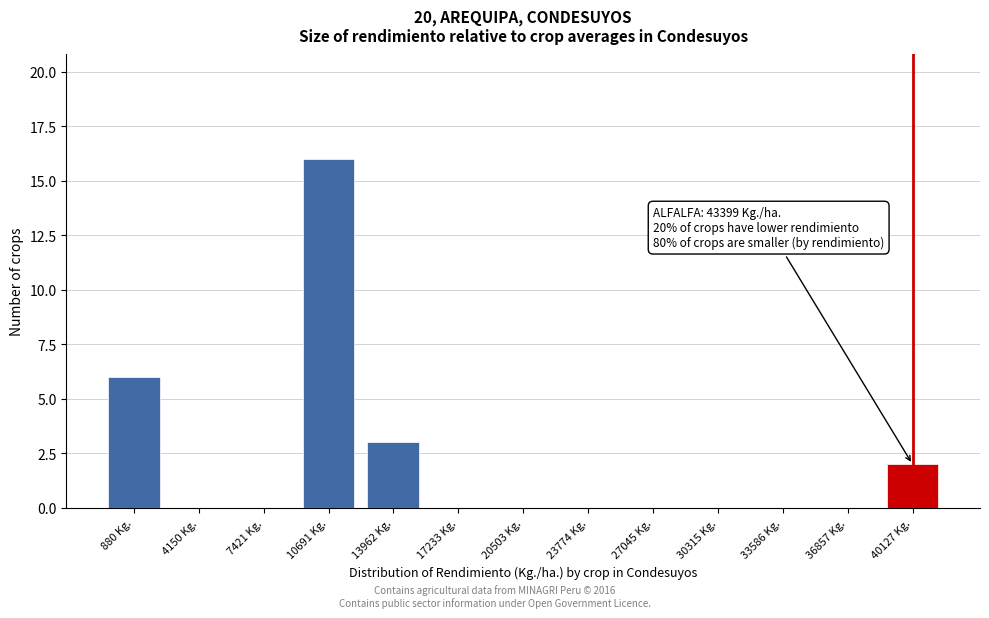

The value at 10691 Kg. is 16. True or false?

True